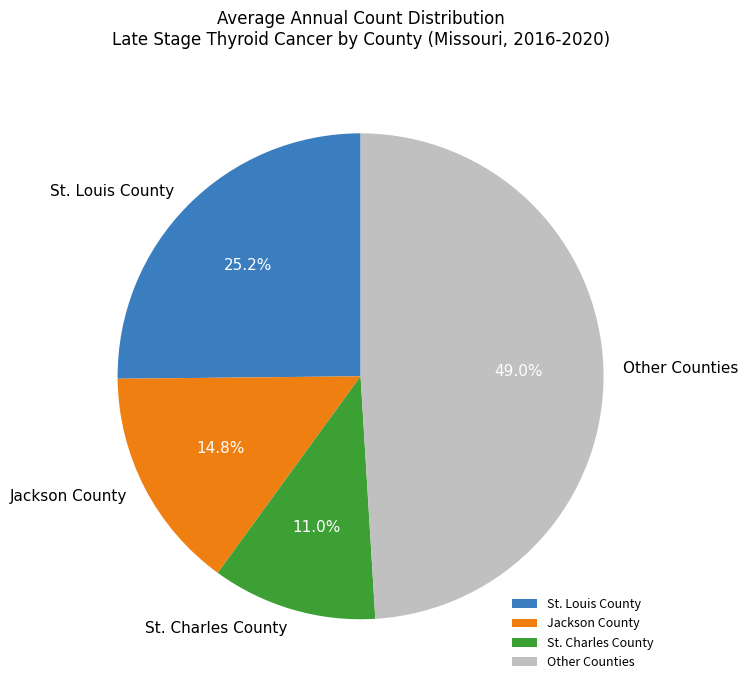

What is the largest slice in the pie chart?

Other Counties